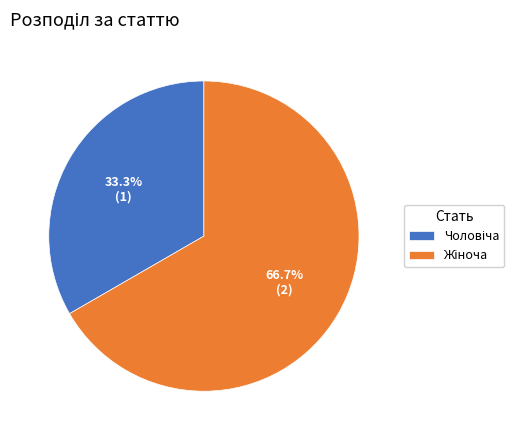

Does any single category account for the majority?

Yes